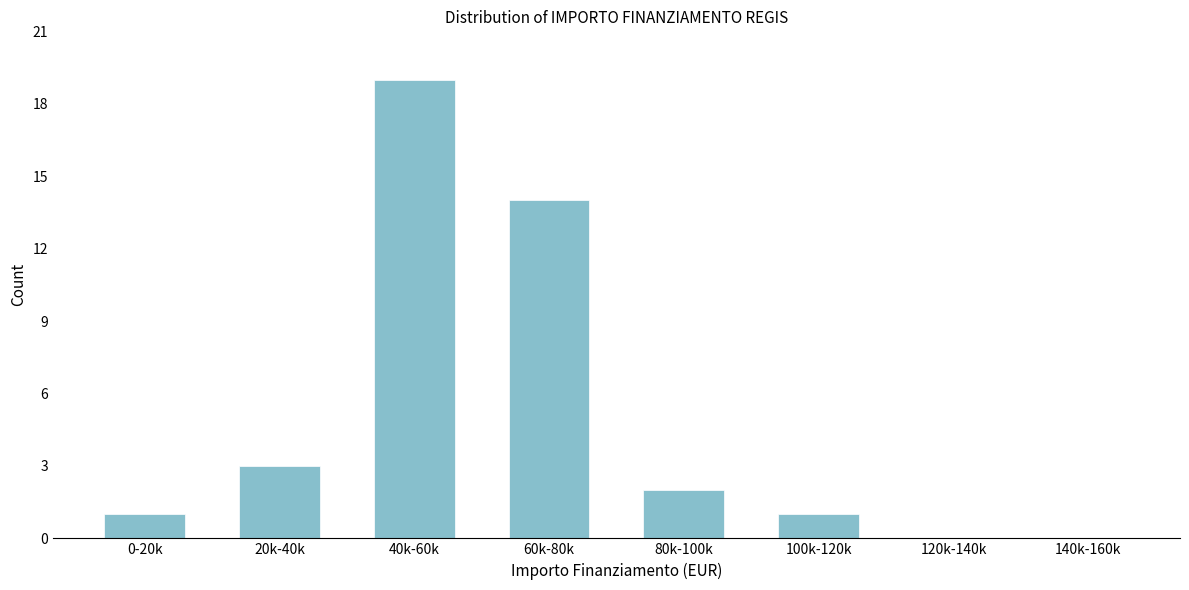

Reading left to right, transcribe all the data shown in this chart.

0-20k=1	20k-40k=3	40k-60k=19	60k-80k=14	80k-100k=2	100k-120k=1	120k-140k=0	140k-160k=0